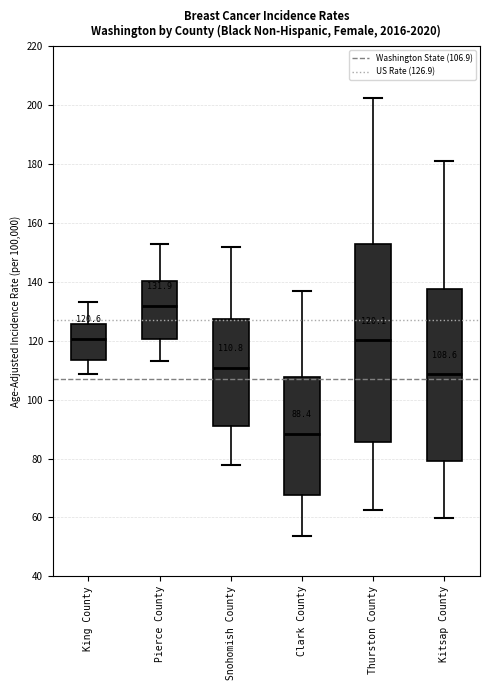

Comparing the boxes themselves (not the whiskers), which one is the tallest?

Thurston County